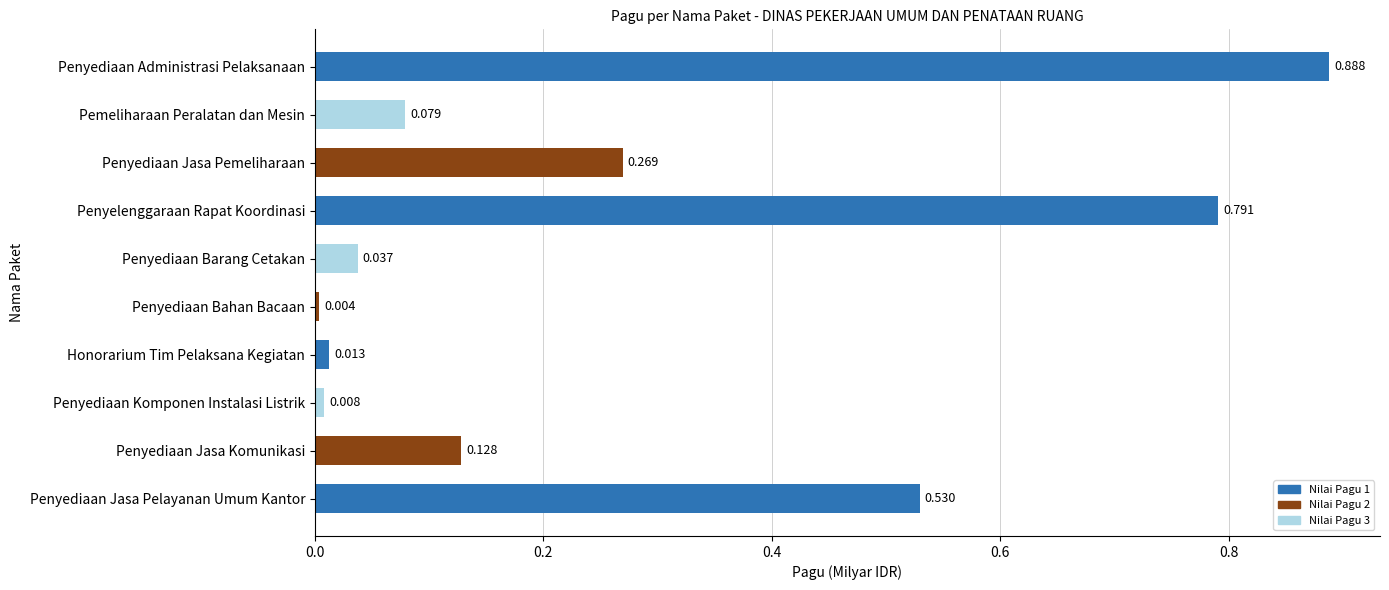

Which has a higher value, Penyediaan Bahan Bacaan or Penyediaan Komponen Instalasi Listrik?

Penyediaan Komponen Instalasi Listrik